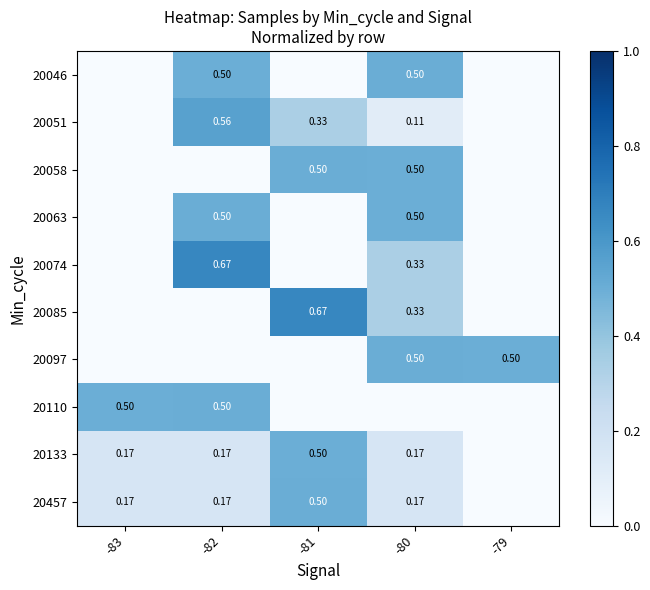

Which category has the highest value across all series?

-82